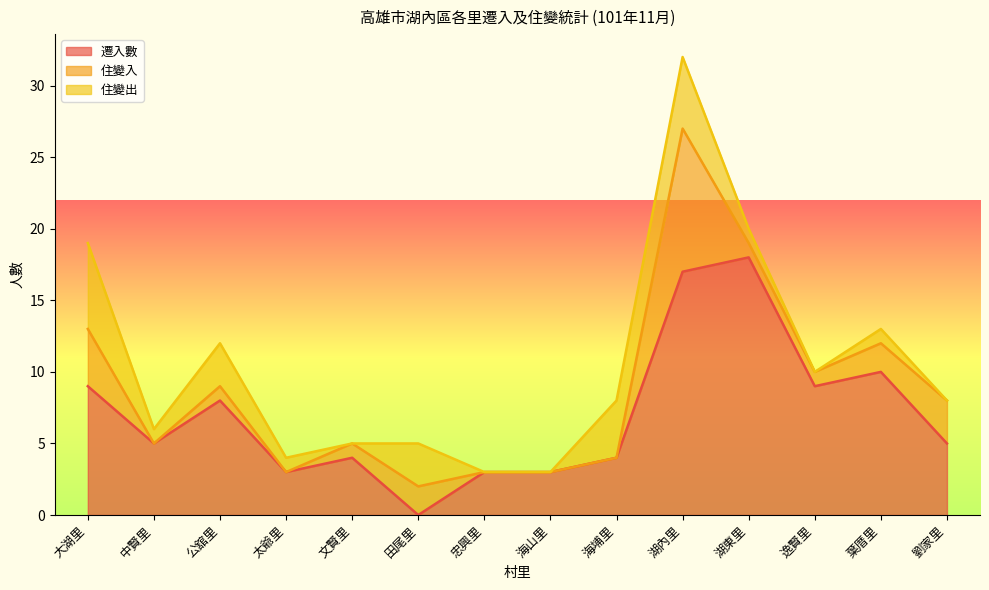

At which category does 住變入 reach its first local peak?

公舘里